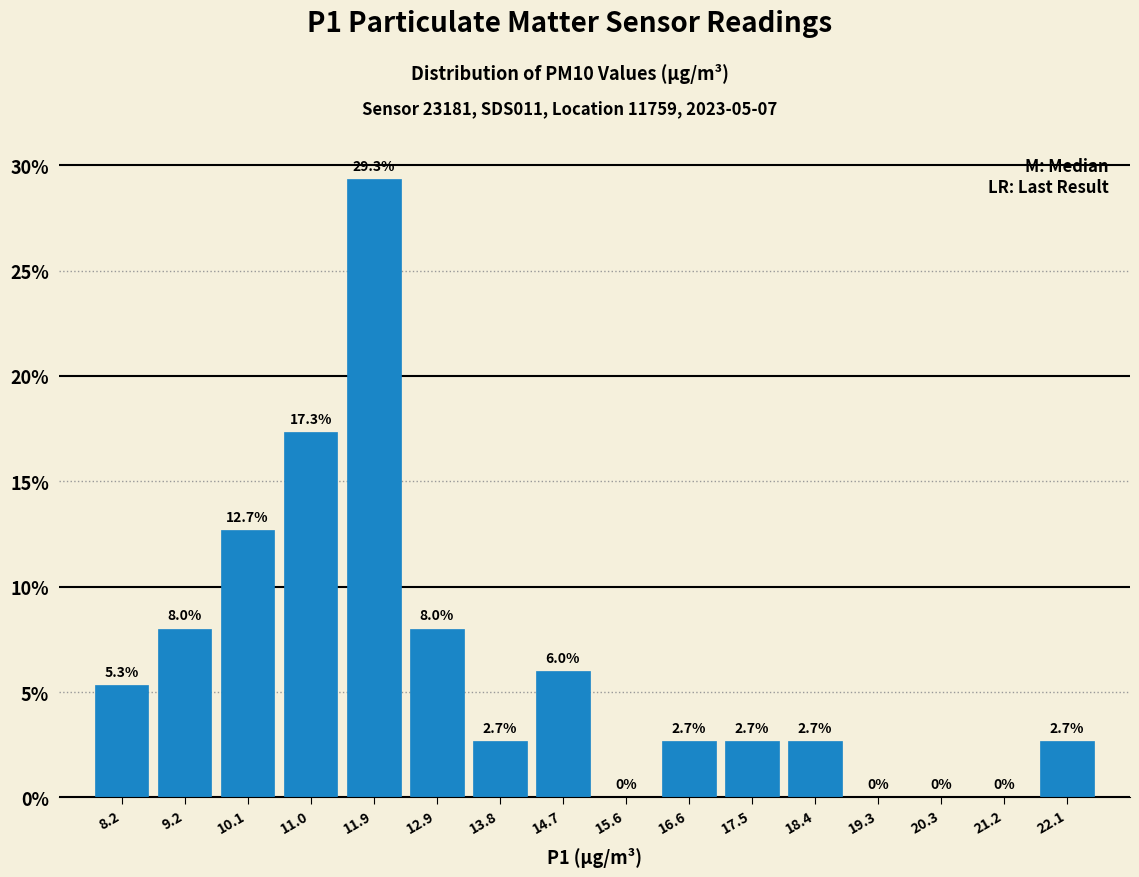

Which range on the x-axis has the tallest bar?

11.5 to 12.4